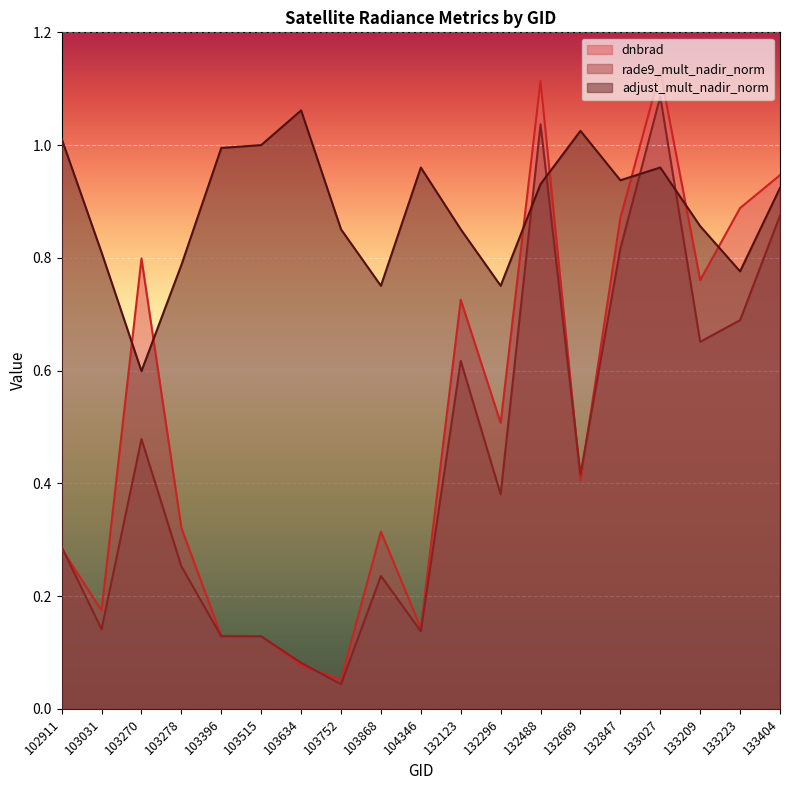

What value does the rade9_mult_nadir_norm series have at 132296?

0.4